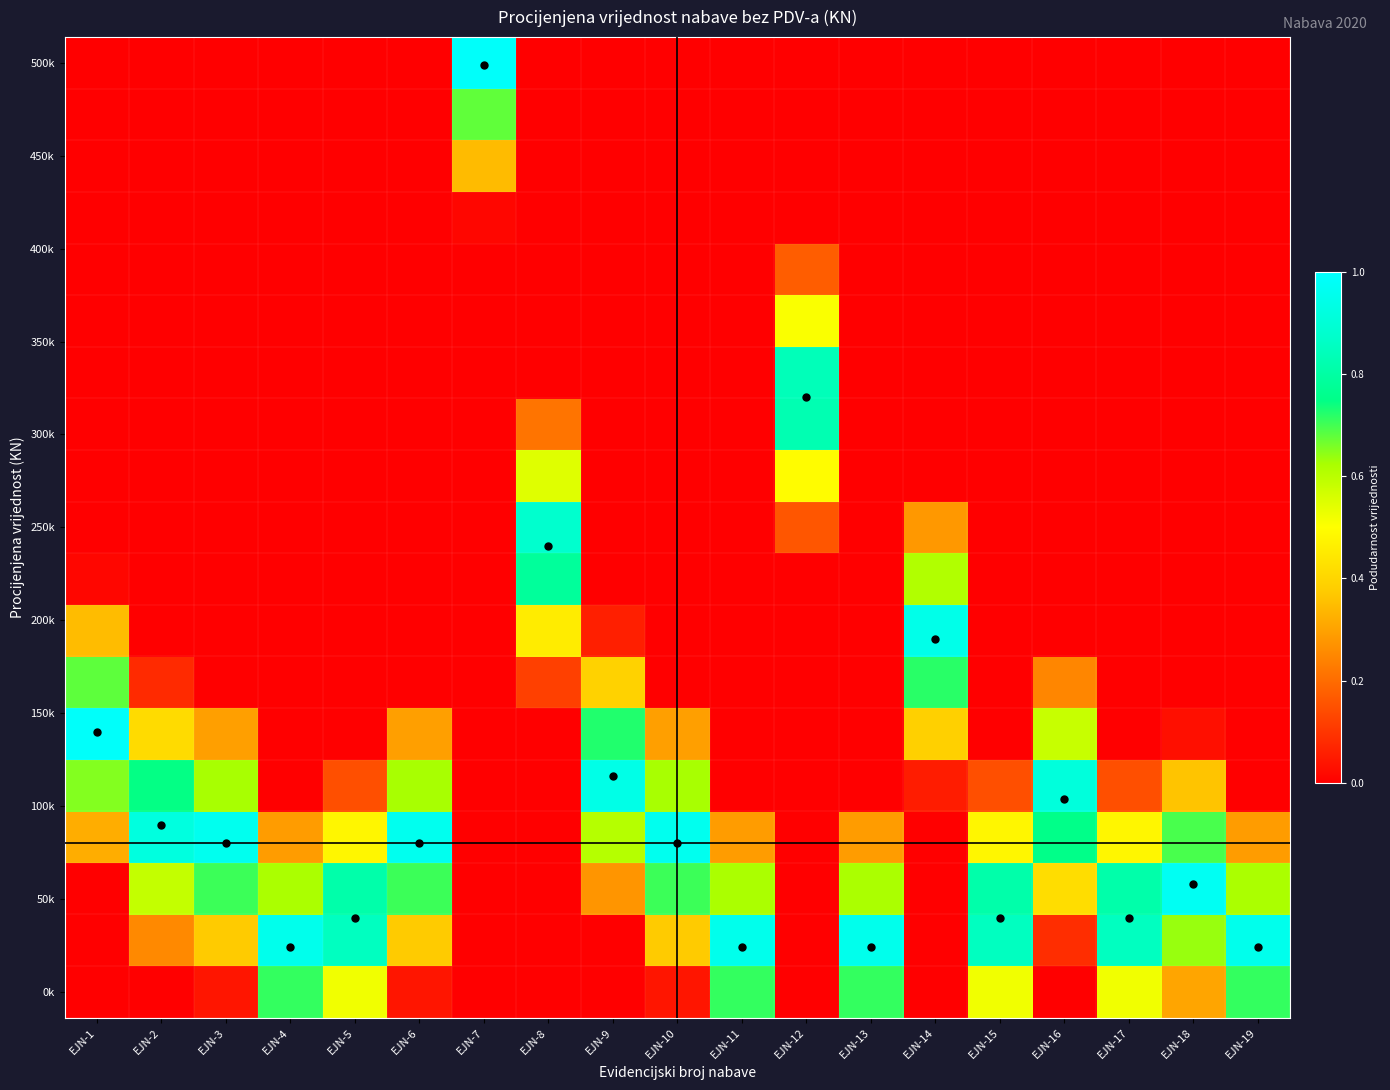

At how many categories does at least one series exceed 0?

19